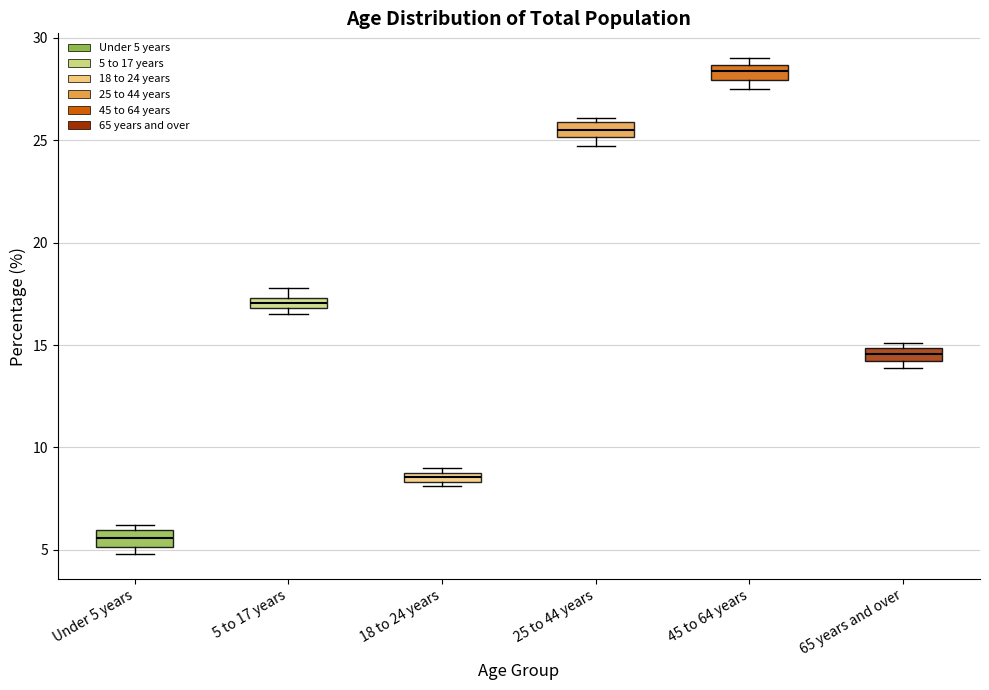

Where does the median line of the box for Under 5 years sit on the y-axis? The values are not printed on the chart, so give them approximately, as read against the axis.

5.5